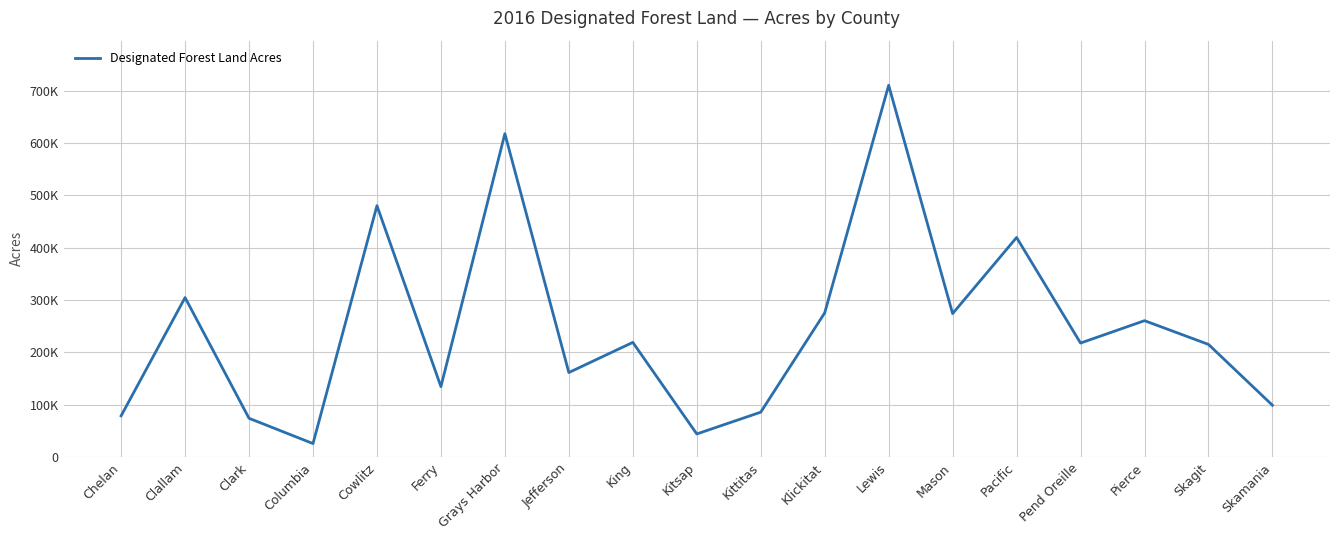

What is the maximum value shown in the chart?

710057.6